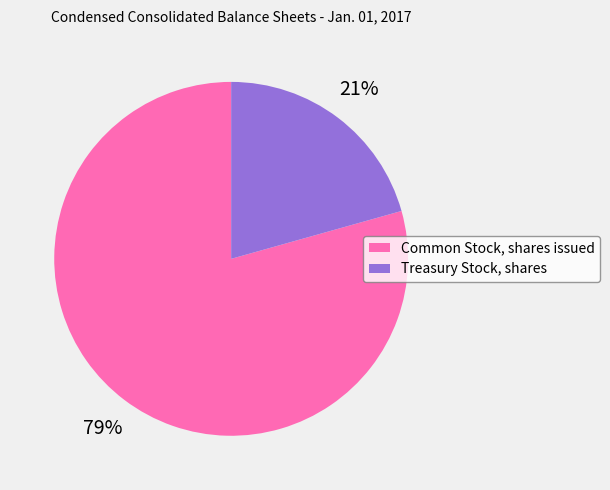

True or false: Common Stock, shares issued accounts for 79% of the total.

True